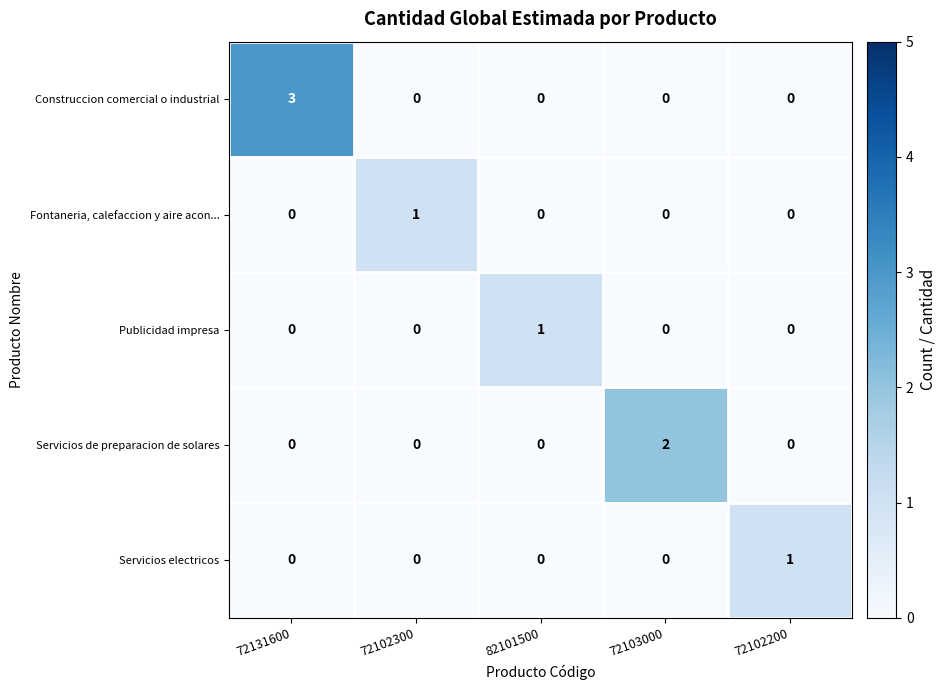

The value of Servicios de preparacion de solares at 72102200 is 0. True or false?

True